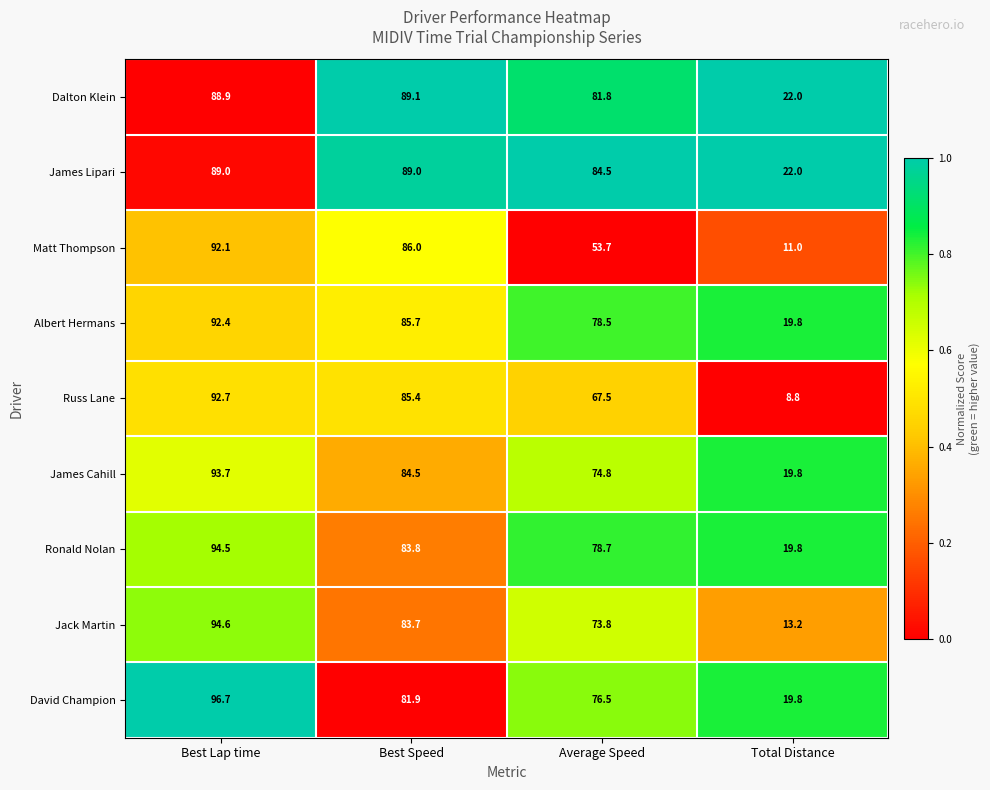

Rank the series by their maximum value, from highest to lowest.

David Champion, Jack Martin, Ronald Nolan, James Cahill, Russ Lane, Albert Hermans, Matt Thompson, Dalton Klein, James Lipari